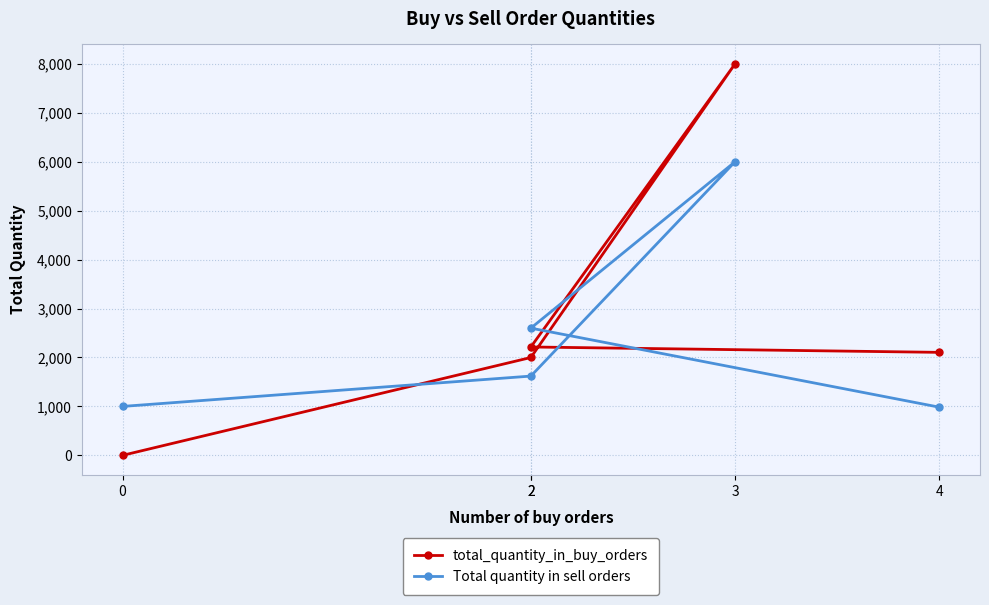

How many categories are shown in the chart?

5